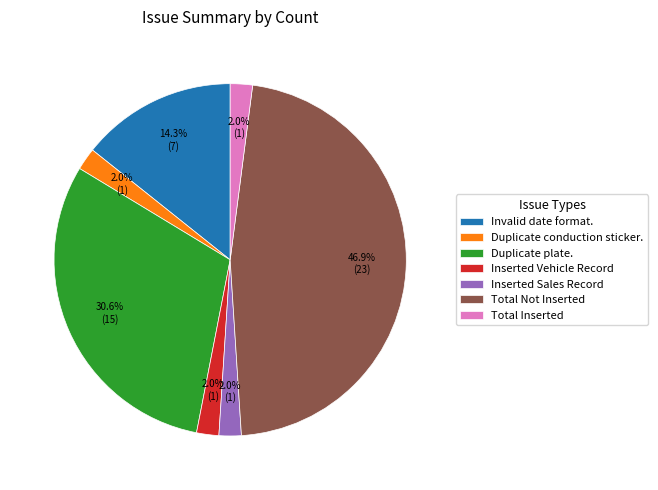

Is there any slice that represents more than half of the pie?

No